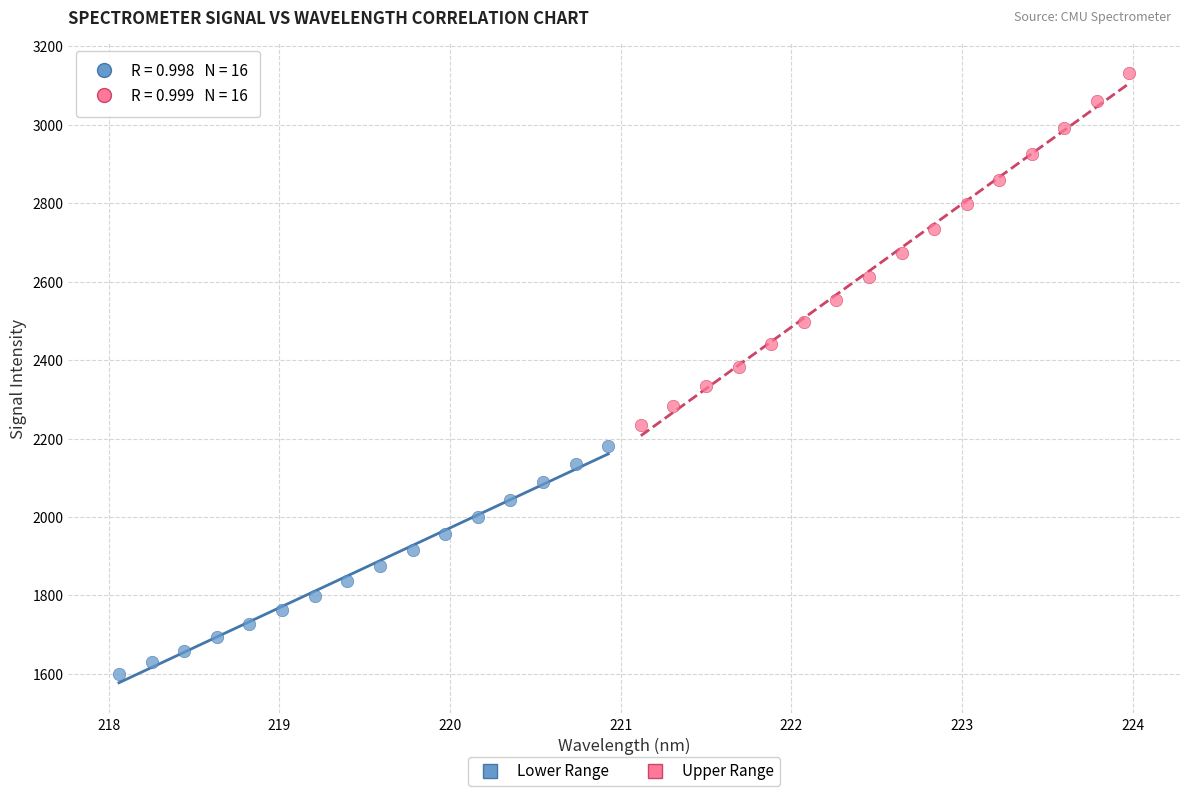

Which series contains the highest Y value?

Upper Range